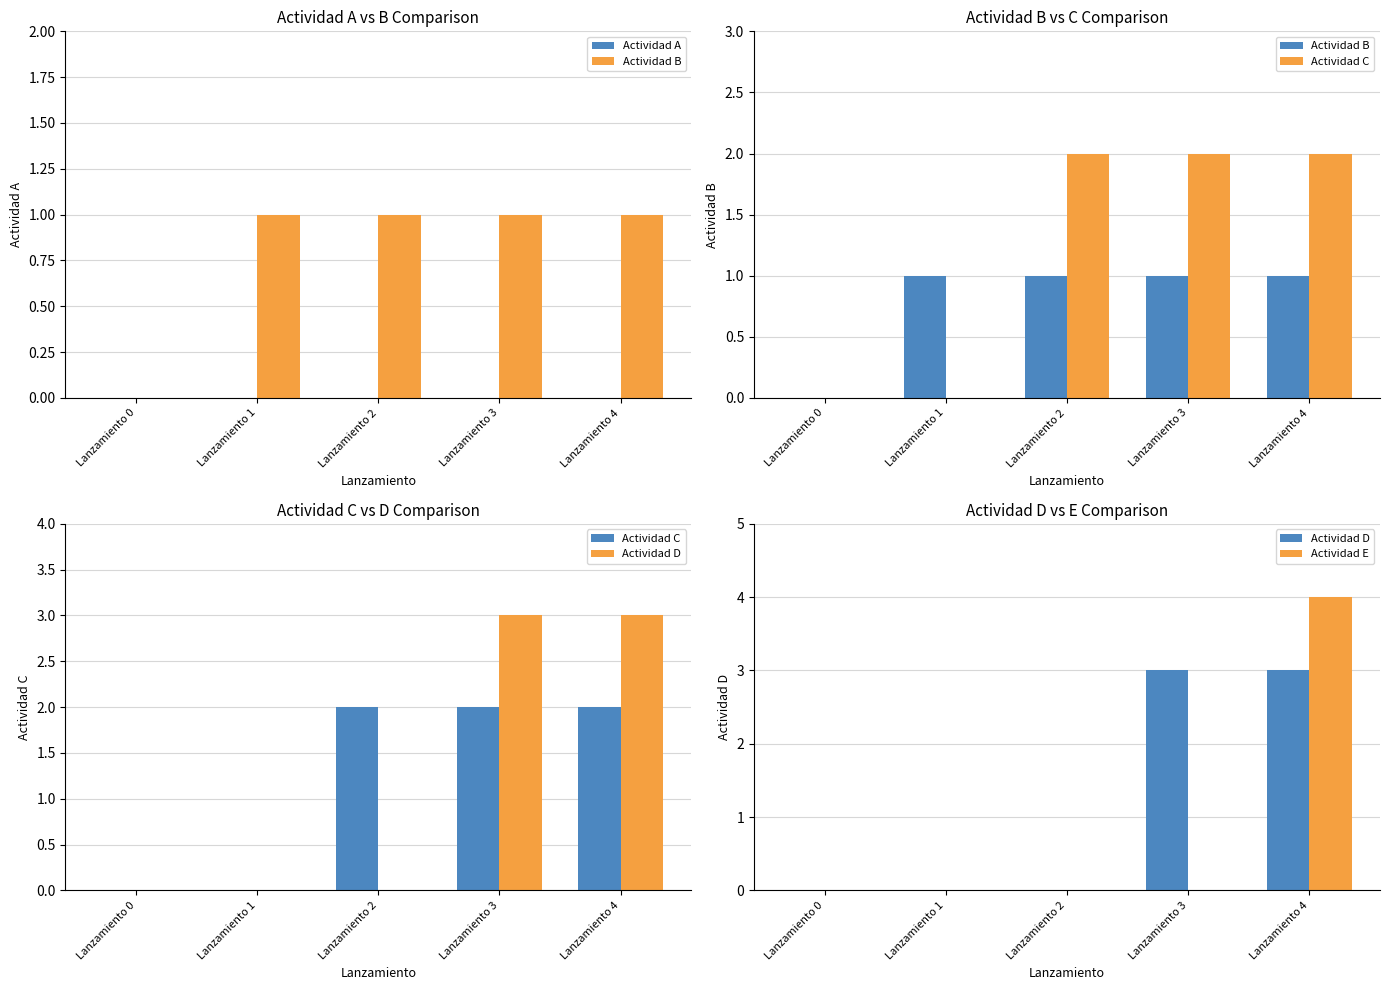

How many bars are there in each group?

5